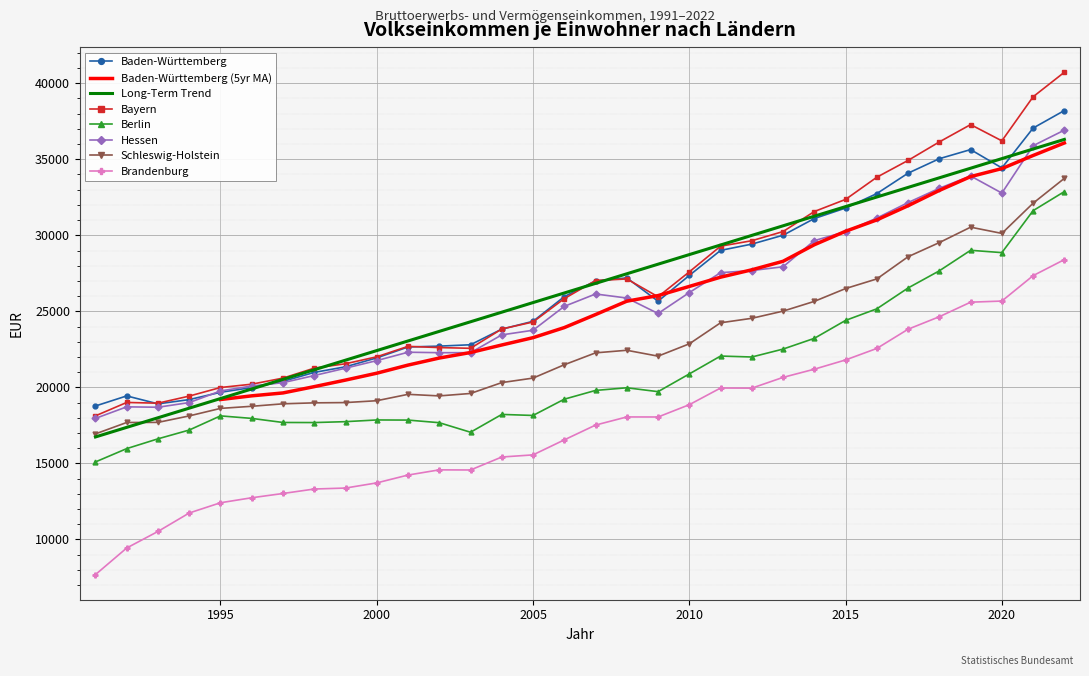

Which series has the largest range (max minus min)?

Bayern